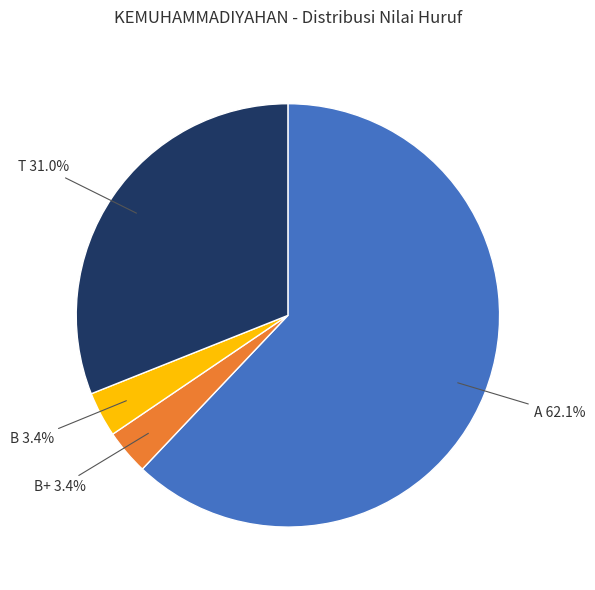

True or false: B accounts for 13% of the total.

False